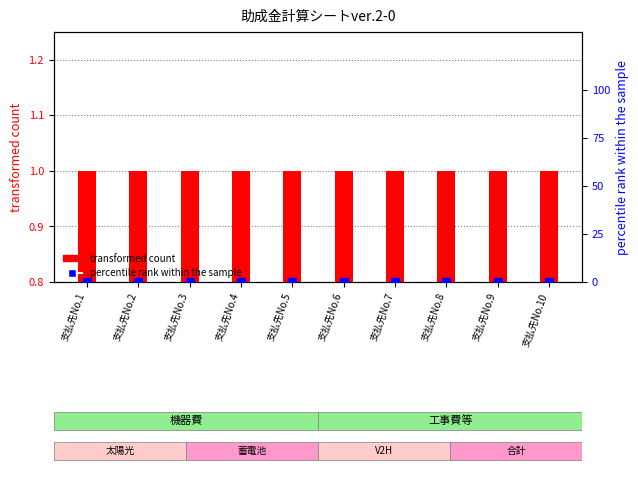

Is the value of percentile rank within the sample at 支払先No.5 greater than the value of transformed count at 支払先No.3?

No